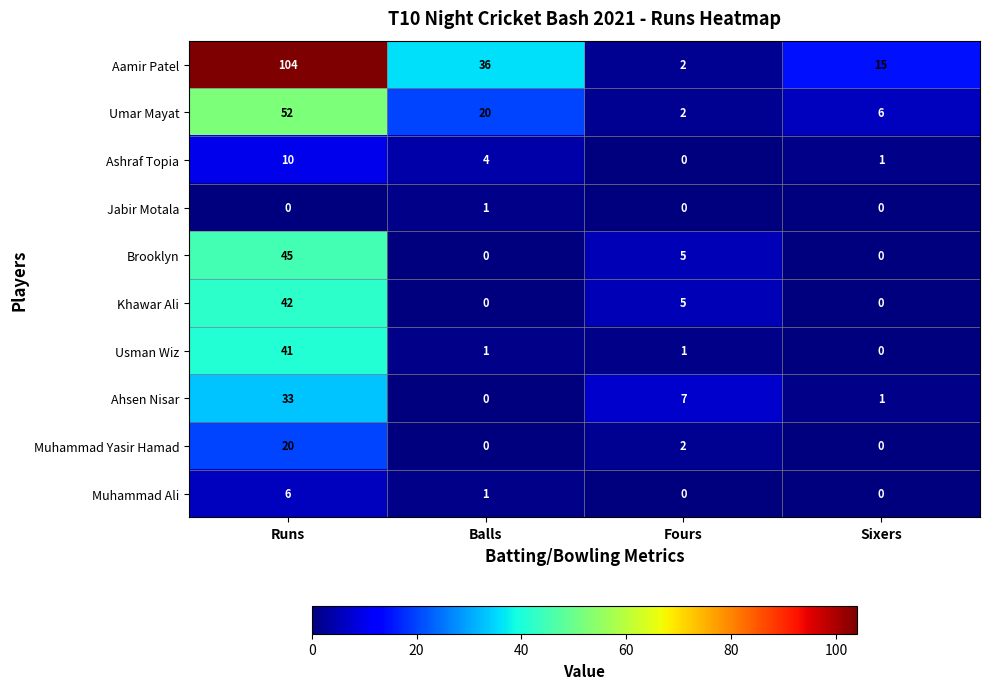

At which category is the sum across all series the highest?

Runs